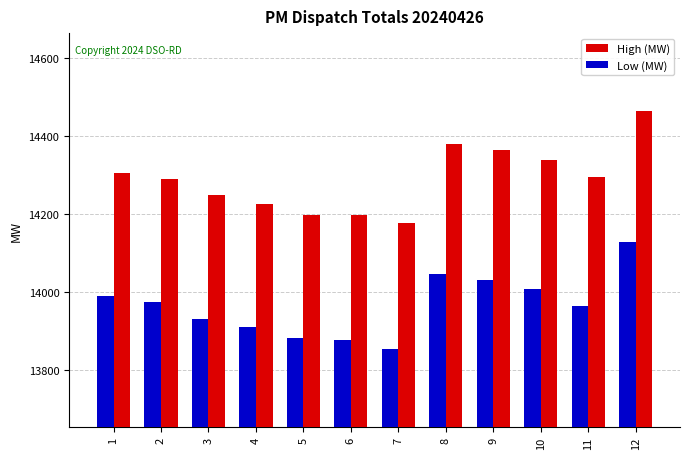

What is the value of the Low (MW) bar at the 12th from the left?

14128.9